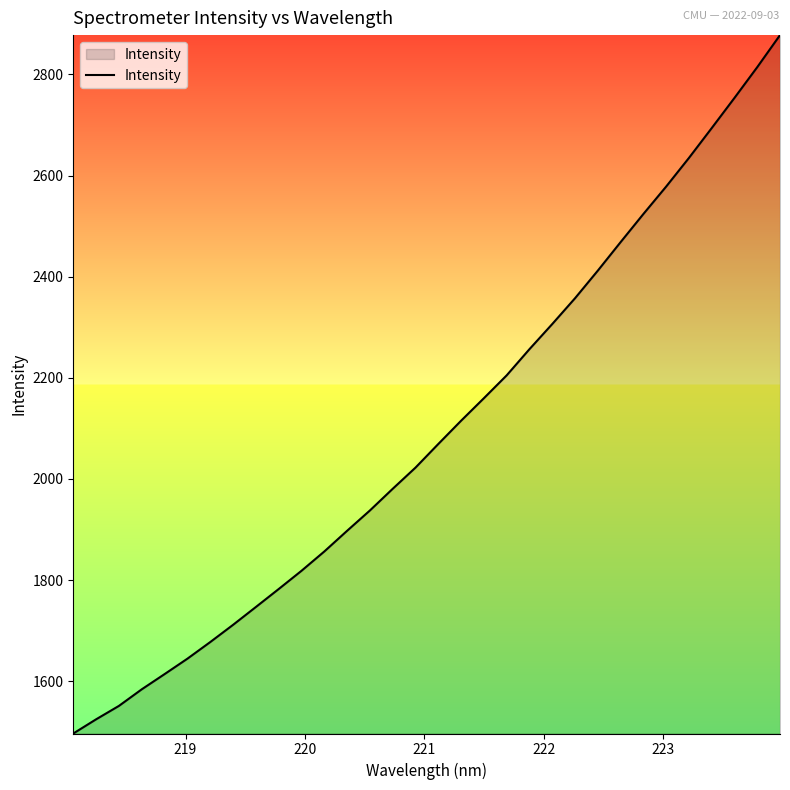

What is the maximum value shown in the chart?

2877.8